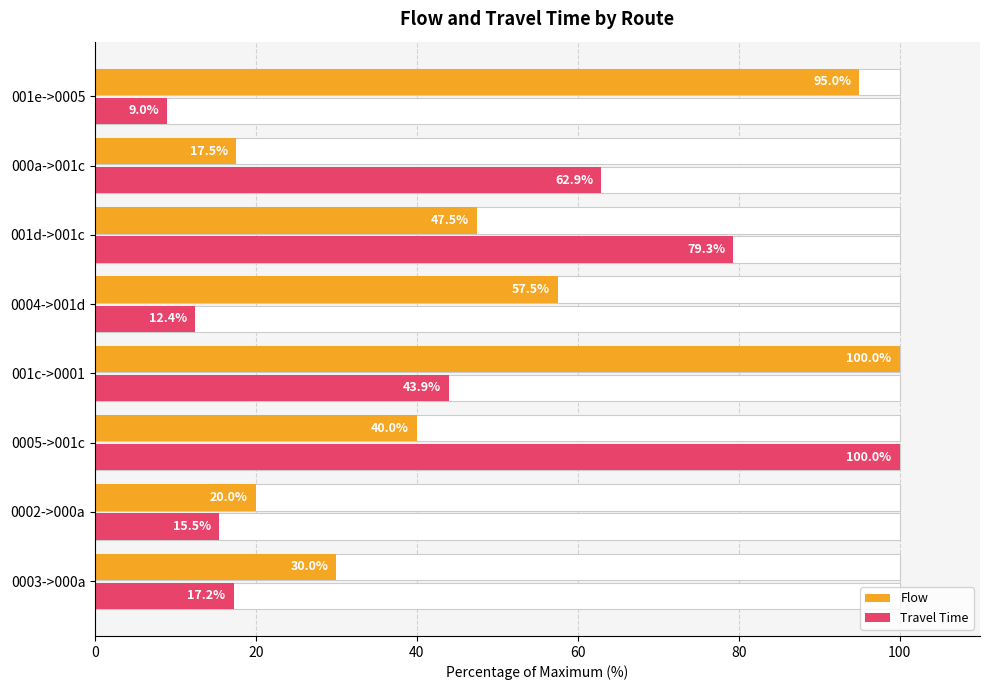

How many values in the Flow series exceed 47?

4